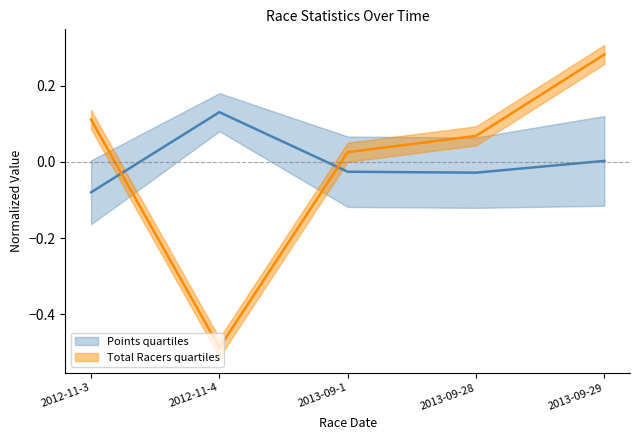

At which category does Points quartiles reach its first local valley?

2013-09-28